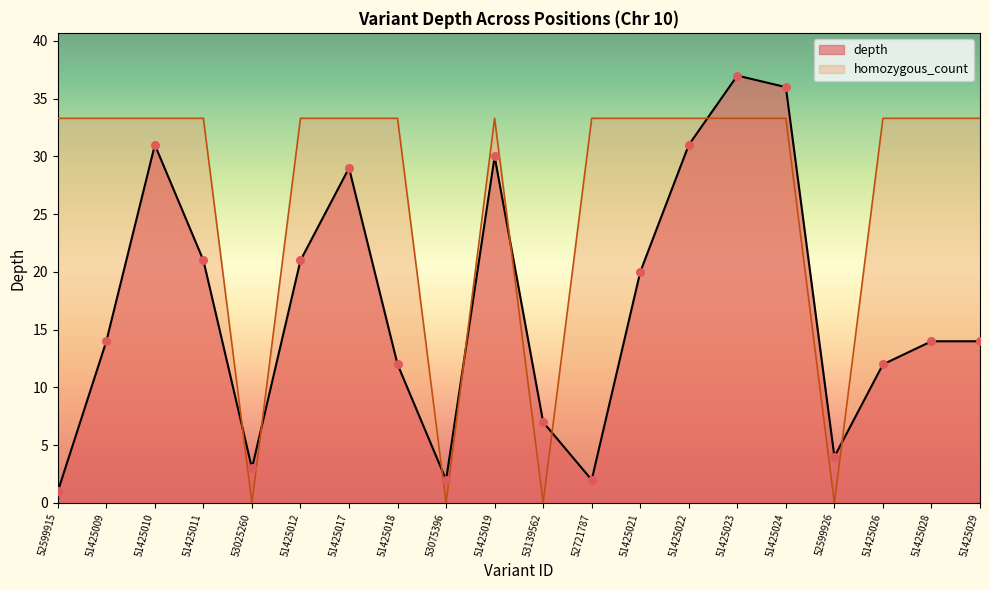

At how many categories does at least one series exceed 6?

17